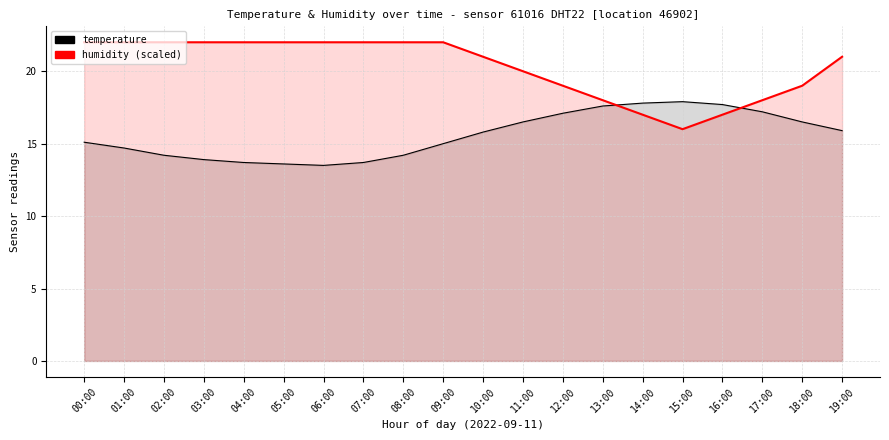

True or false: humidity (scaled) has a value of 22.0 at 01:00.

True